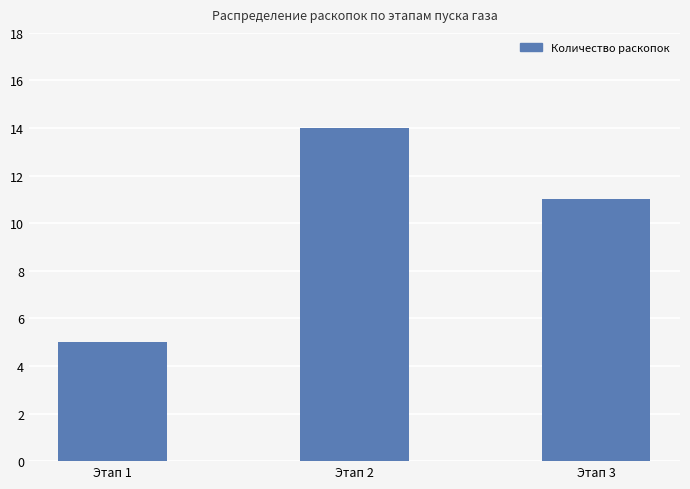

What is the difference between the second highest and minimum values?

6